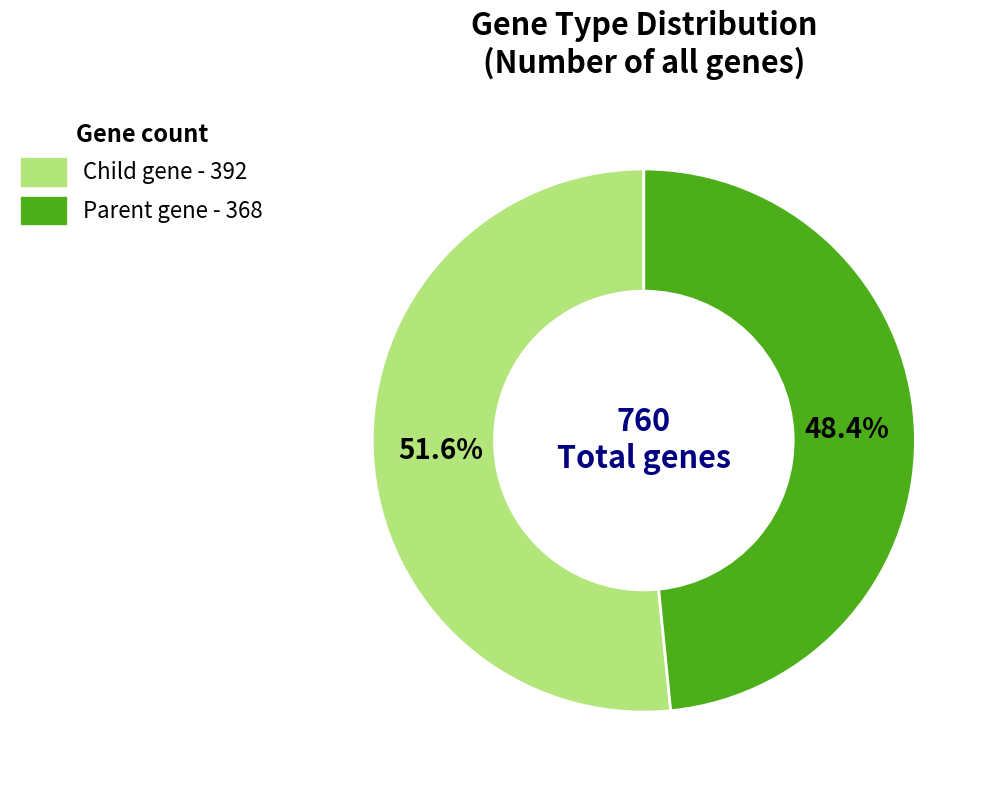

Count the number of slices in the pie.

2